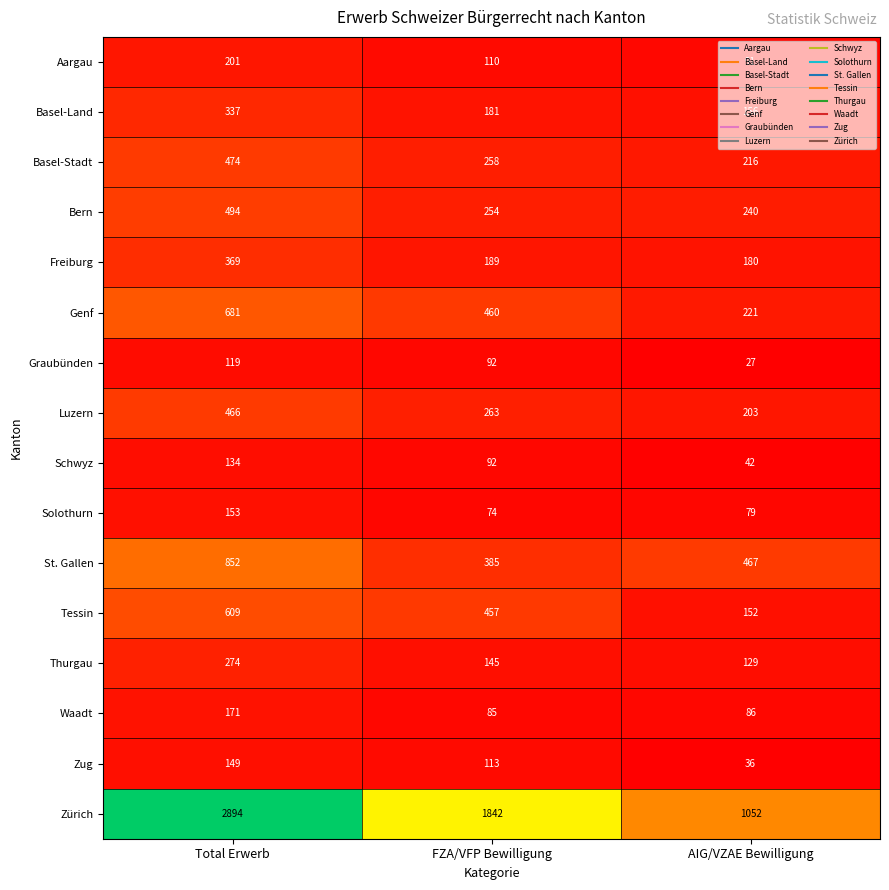

At which label is Bern closest to 367?

FZA/VFP Bewilligung